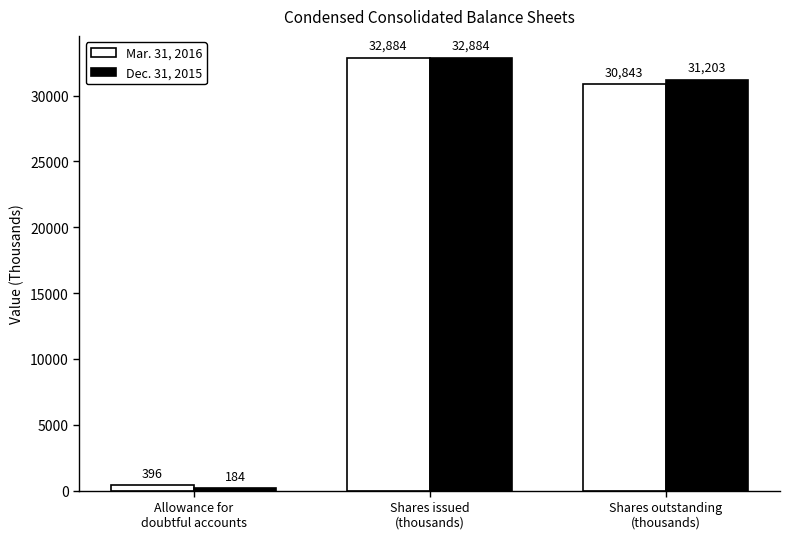

What is the approximate value of Dec. 31, 2015 at Shares issued
(thousands), to the nearest 50?

32900